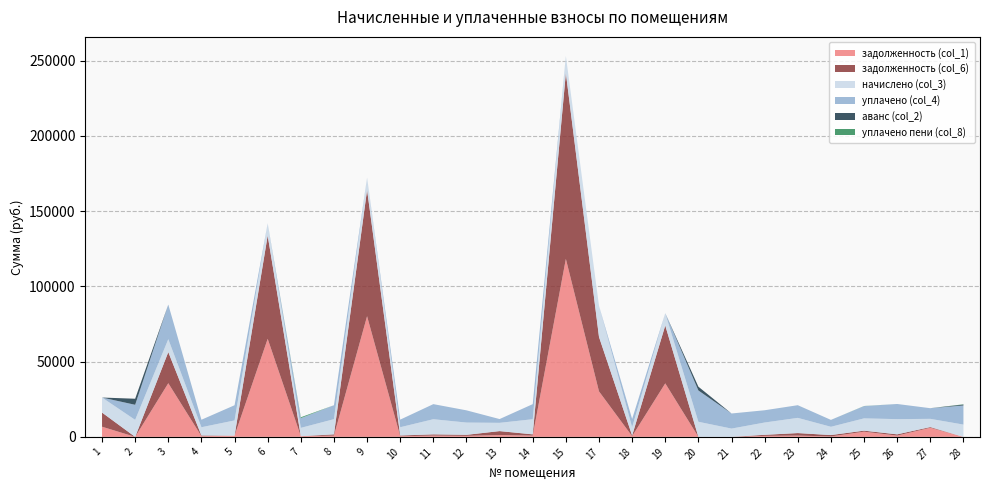

Reading left to right, extract all data points from this chart.

задолженность (col_1): 1=6744.9	2=0.0	3=35672.6	4=458.1	5=840.8	6=65161.5	7=460.5	8=840.8	9=80194.8	10=458.1	11=838.4	12=679.3	13=1220.7	14=838.4	15=118272.1	17=30243.9	18=458.1	19=35569.3	20=0.0	21=0.0	22=681.7	23=842.0	24=290.4	25=3451.3	26=843.0	27=6066.2	28=0.0
задолженность (col_6): 1=9406.3	2=0.0	3=20658.7	4=458.1	5=0.0	6=68609.7	7=0.0	8=840.8	9=83912.6	10=458.1	11=838.4	12=679.3	13=2617.2	14=838.4	15=123557.4	17=36175.2	18=458.1	19=38443.3	20=0.0	21=0.0	22=681.7	23=1684.0	24=916.1	25=680.5	26=841.2	27=463.7	28=0.0
начислено (col_3): 1=9989.0	2=11309.4	3=8596.8	4=5496.8	5=10089.5	6=8166.2	7=5525.5	8=10089.5	9=8152.0	10=5496.8	11=10060.8	12=8152.0	13=5496.8	14=10060.8	15=11309.4	17=20681.3	18=5496.8	19=8180.6	20=10032.0	21=5511.1	22=8180.6	23=10103.8	24=5496.8	25=8166.2	26=10103.8	27=5453.8	28=8166.2
уплачено (col_4): 1=0.0	2=10000.0	3=22994.0	4=4968.7	5=10089.5	6=0.0	7=6446.4	8=9248.7	9=0.0	10=5038.8	11=10018.7	12=8121.3	13=2500.0	14=10018.7	15=0.0	17=0.0	18=5473.9	19=0.0	20=20799.8	21=10028.8	22=8146.4	23=8419.8	24=4580.7	25=8132.1	26=10064.2	27=7073.6	28=12692.0
аванс (col_2): 1=0.0	2=4035.1	3=0.0	4=0.0	5=0.0	6=0.0	7=0.0	8=0.0	9=0.0	10=0.0	11=0.0	12=0.0	13=0.0	14=0.0	15=0.0	17=0.0	18=0.0	19=0.0	20=2513.7	21=0.7	22=0.0	23=0.0	24=0.0	25=0.0	26=0.0	27=0.0	28=619.5
уплачено пени (col_8): 1=0.0	2=0.0	3=0.0	4=0.0	5=0.0	6=0.0	7=590.9	8=0.0	9=0.0	10=0.0	11=0.0	12=0.0	13=0.0	14=0.0	15=0.0	17=0.0	18=0.0	19=0.0	20=0.0	21=0.0	22=0.0	23=0.0	24=0.0	25=82.1	26=0.0	27=0.0	28=173.3